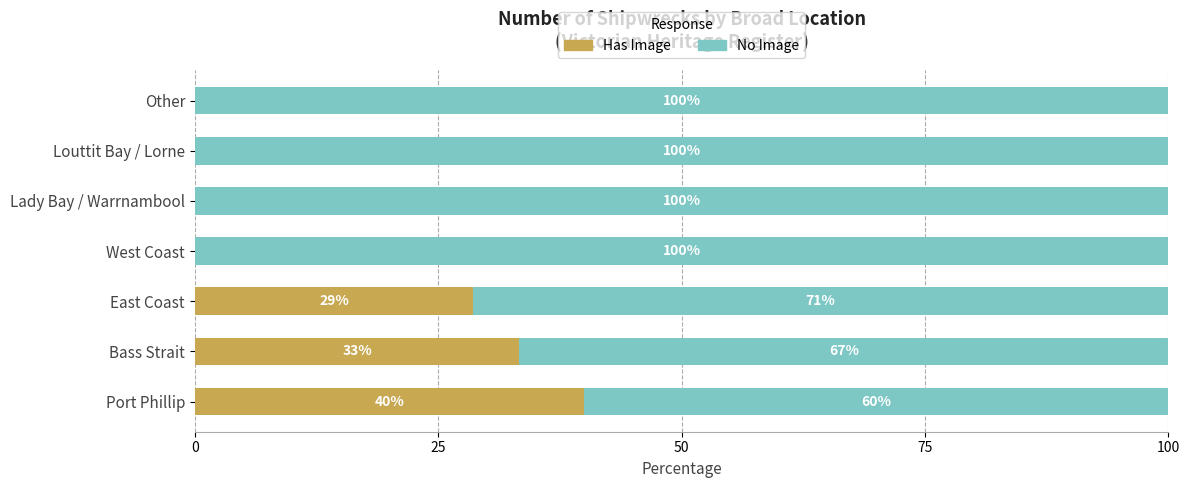

The value of Has Image at Other is 0.0. True or false?

True